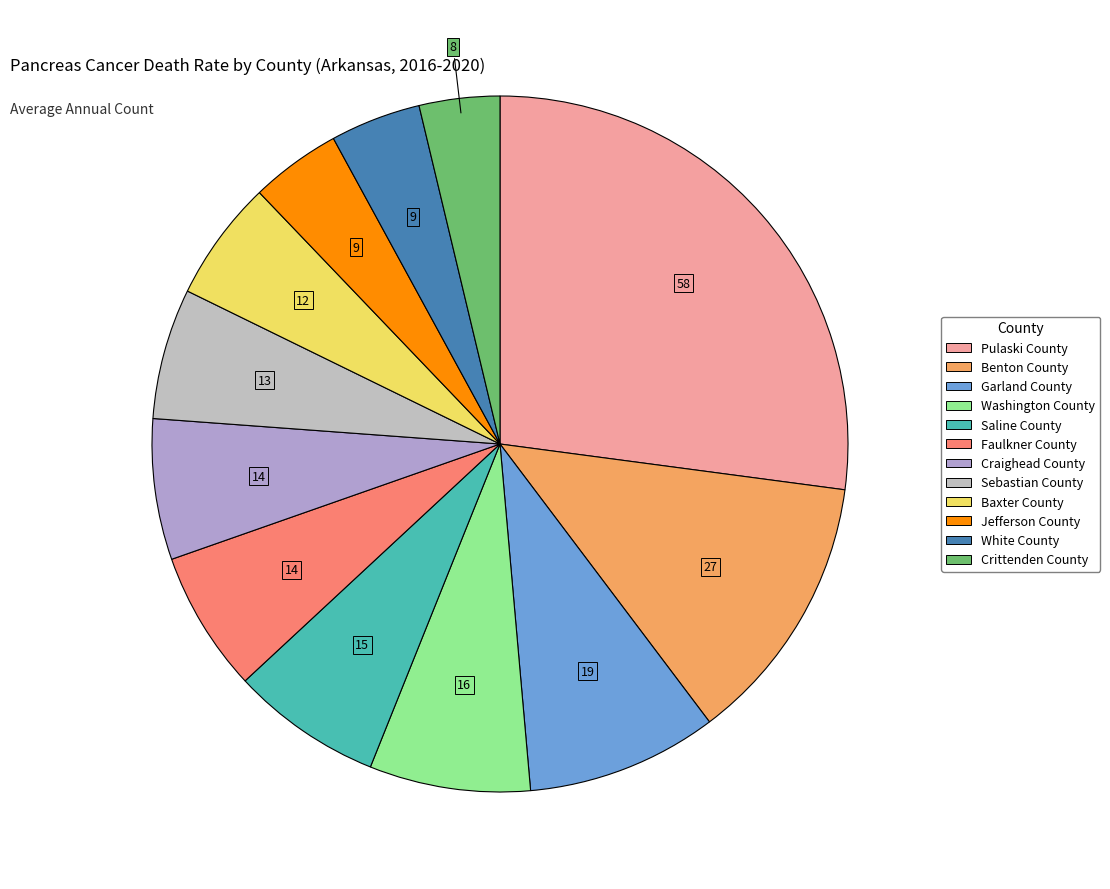

The Craighead County slice represents 7% of the pie. True or false?

True